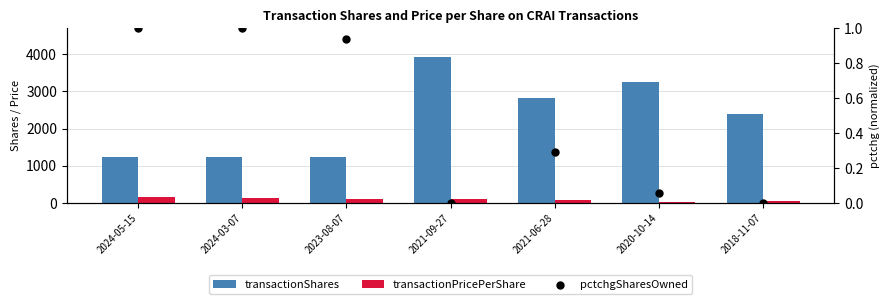

What are all the series names shown in the legend?

transactionShares, transactionPricePerShare, pctchgSharesOwned